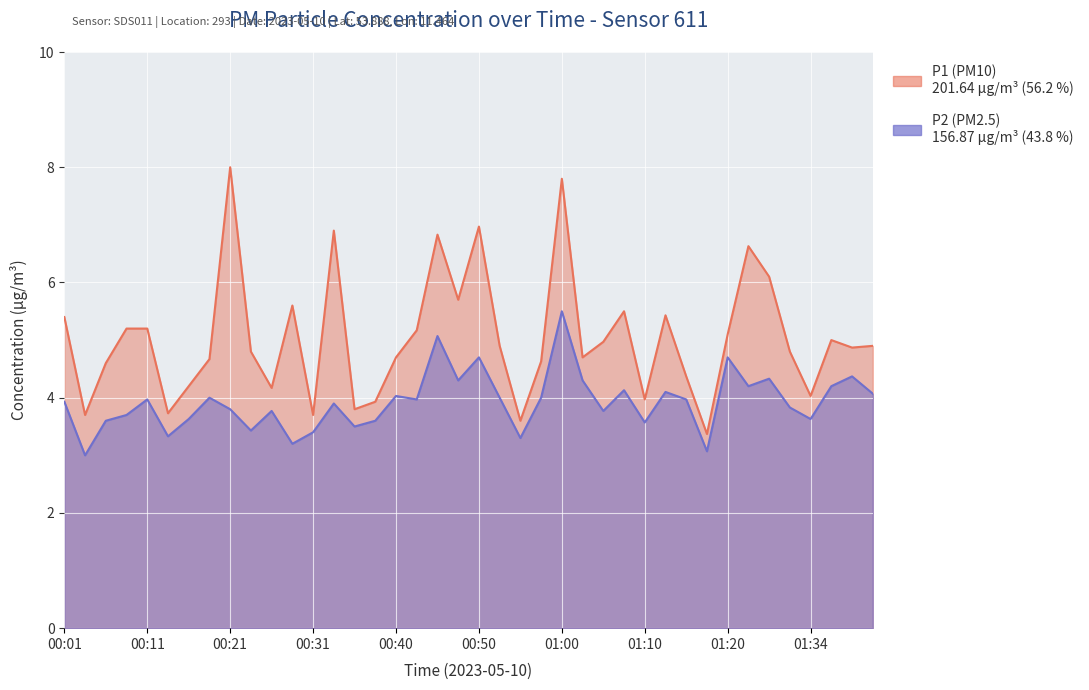

Rank the series by their maximum value, from highest to lowest.

P1, P2